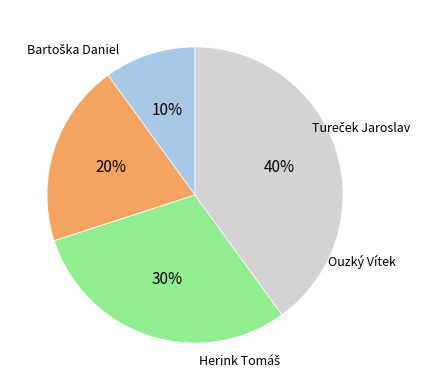

How many slices are in this pie chart?

4